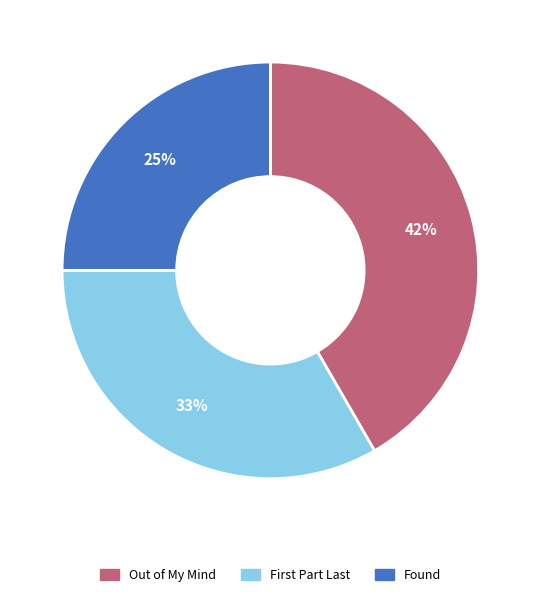

How many slices are in this pie chart?

3